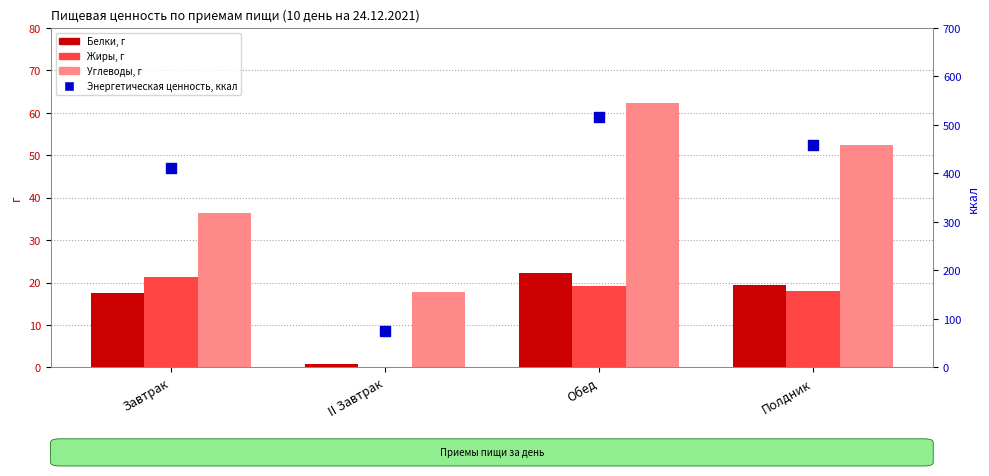

Which series has the largest total across all categories?

Энергетическая ценность, ккал